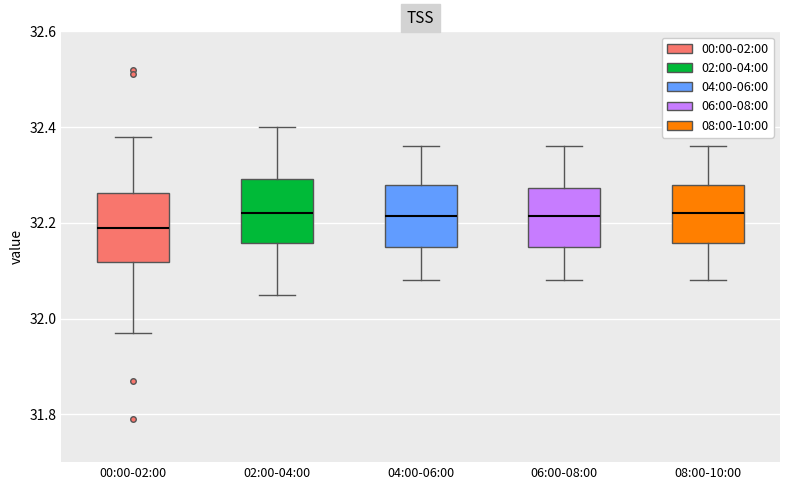

Where does the lower whisker of the box for 00:00-02:00 end on the y-axis? The values are not printed on the chart, so give them approximately, as read against the axis.

31.98